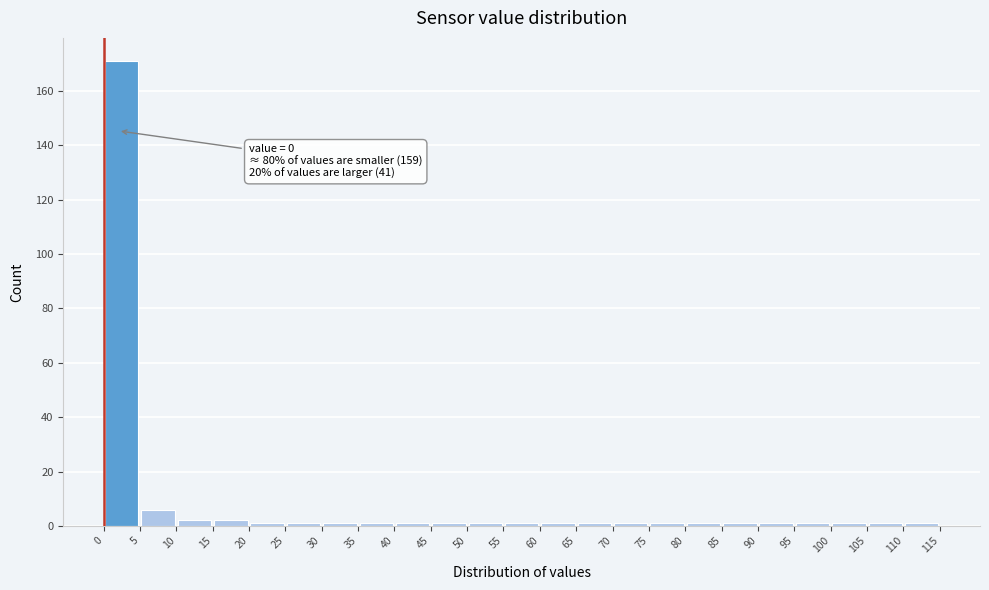

Which range on the x-axis has the tallest bar?

0 to 5